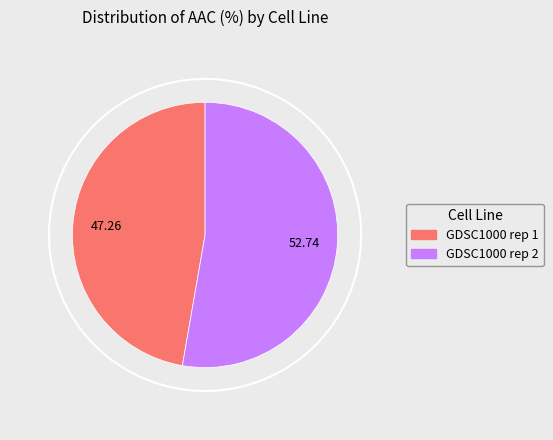

Do GDSC1000 rep 2 and GDSC1000 rep 1 together represent more than half of the pie?

Yes